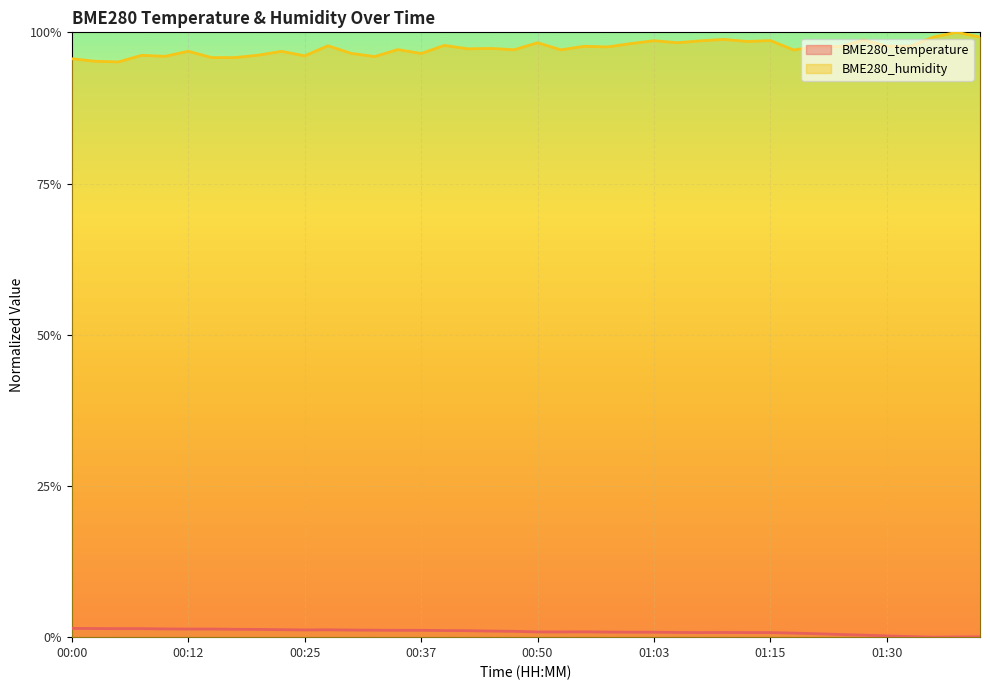

At how many categories does at least one series exceed 0?

40